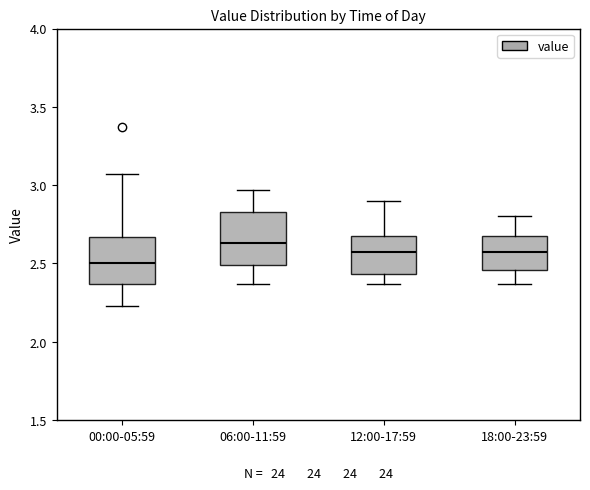

Reading left to right, read every box against the y-axis: the position of its median line, the range the box covers, and the ends of its whiskers. The values are not printed on the chart, so give them approximately, as read against the axis.

00:00-05:59: median 2.50, box 2.35 to 2.65, whiskers 2.25 to 3.05
06:00-11:59: median 2.65, box 2.50 to 2.85, whiskers 2.35 to 2.95
12:00-17:59: median 2.55, box 2.45 to 2.70, whiskers 2.35 to 2.90
18:00-23:59: median 2.55, box 2.45 to 2.70, whiskers 2.35 to 2.80